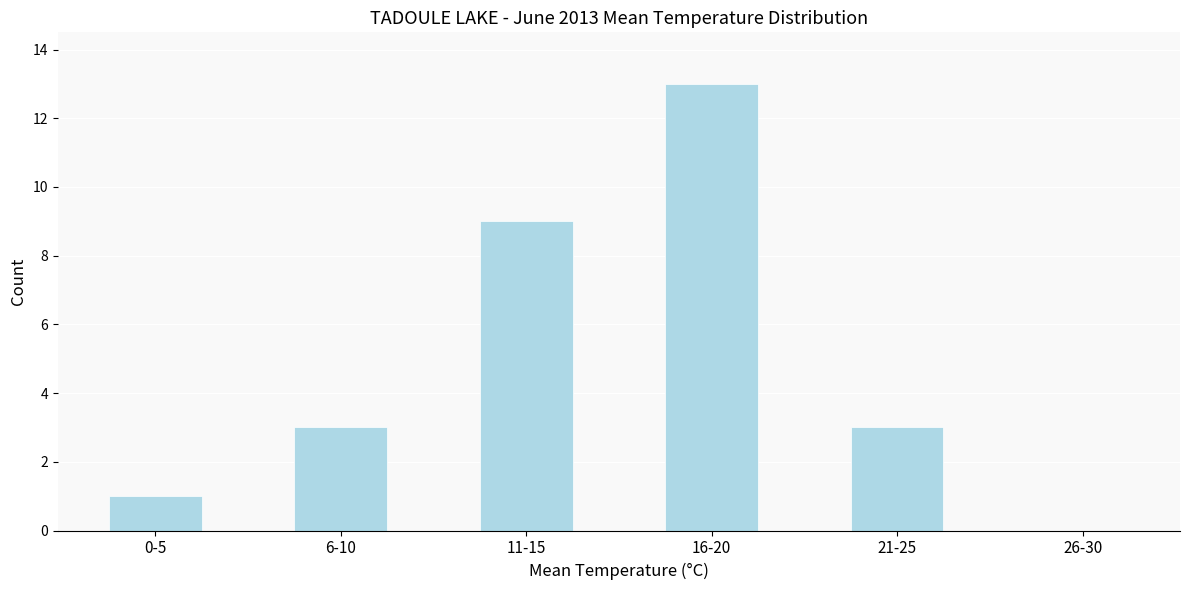

Reading left to right, what are all the values shown in this chart?

0-5=1	6-10=3	11-15=9	16-20=13	21-25=3	26-30=0